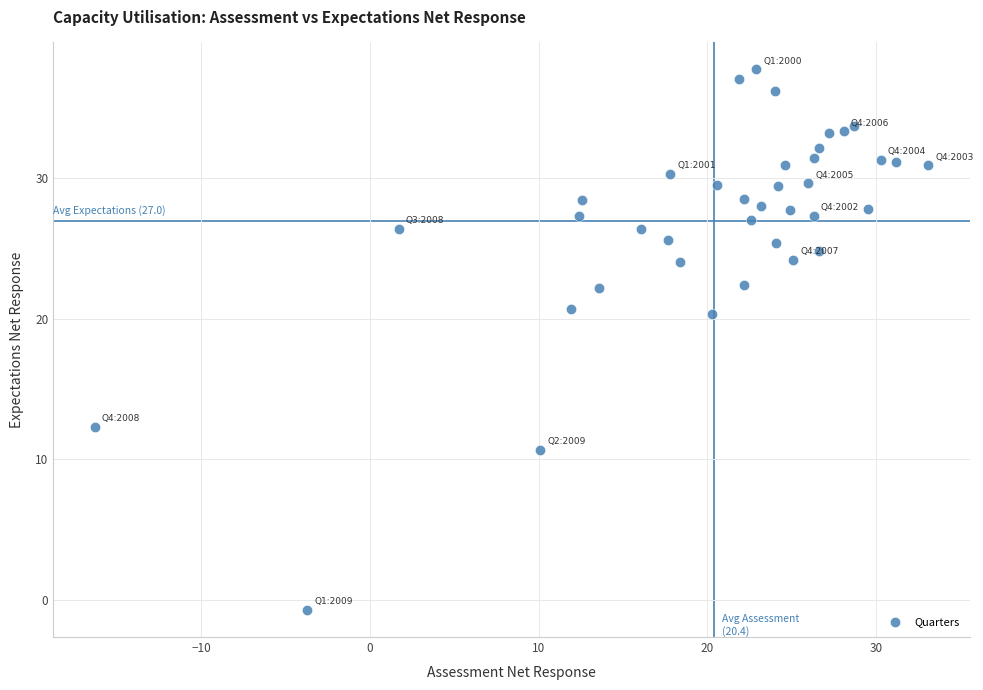

What is the range of Y values (max minus min)?

38.4